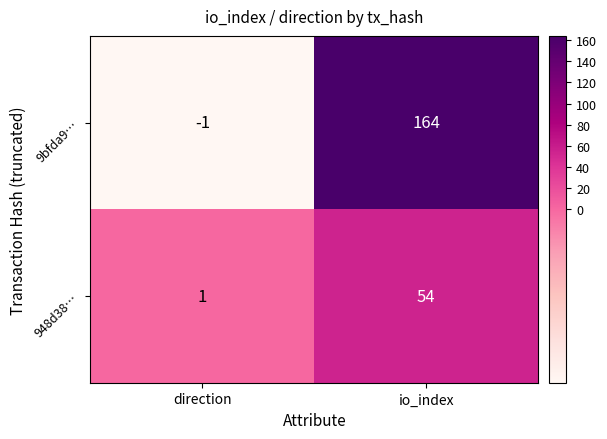

Which series has the widest spread of values?

9bfda9…